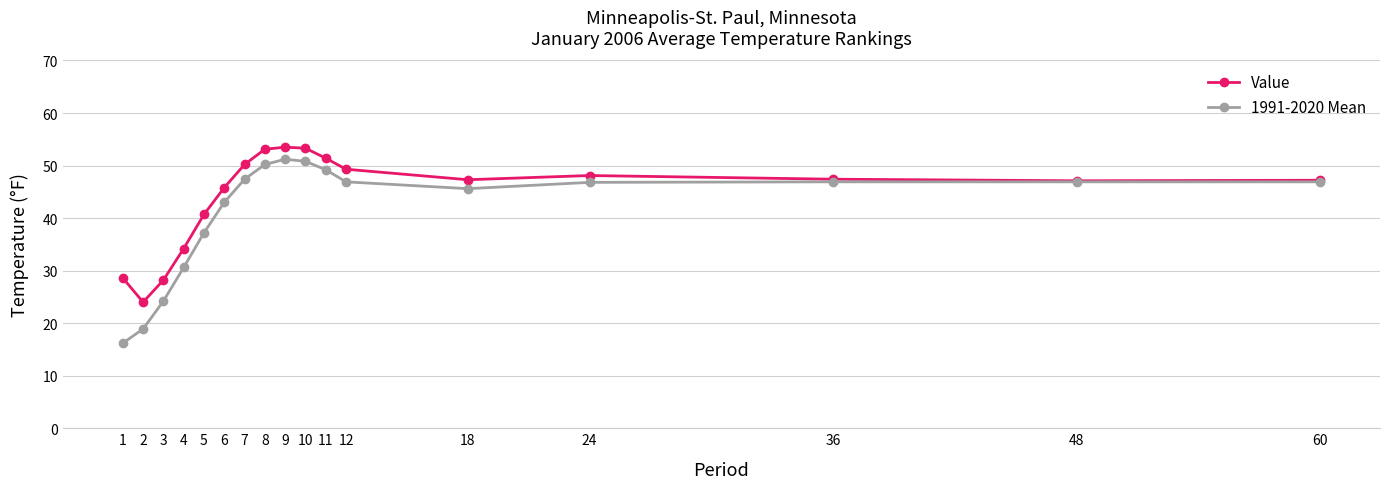

Is it true that 1991-2020 Mean equals 79.8 at 60?

False